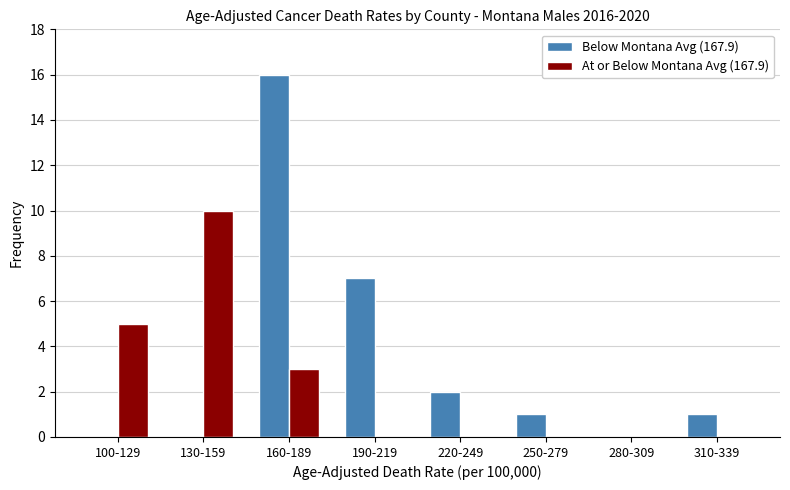

Reading left to right, transcribe all the data shown in this chart.

Below Montana Avg (167.9): 100-129=0	130-159=0	160-189=16	190-219=7	220-249=2	250-279=1	280-309=0	310-339=1
At or Below Montana Avg (167.9): 100-129=5	130-159=10	160-189=3	190-219=0	220-249=0	250-279=0	280-309=0	310-339=0